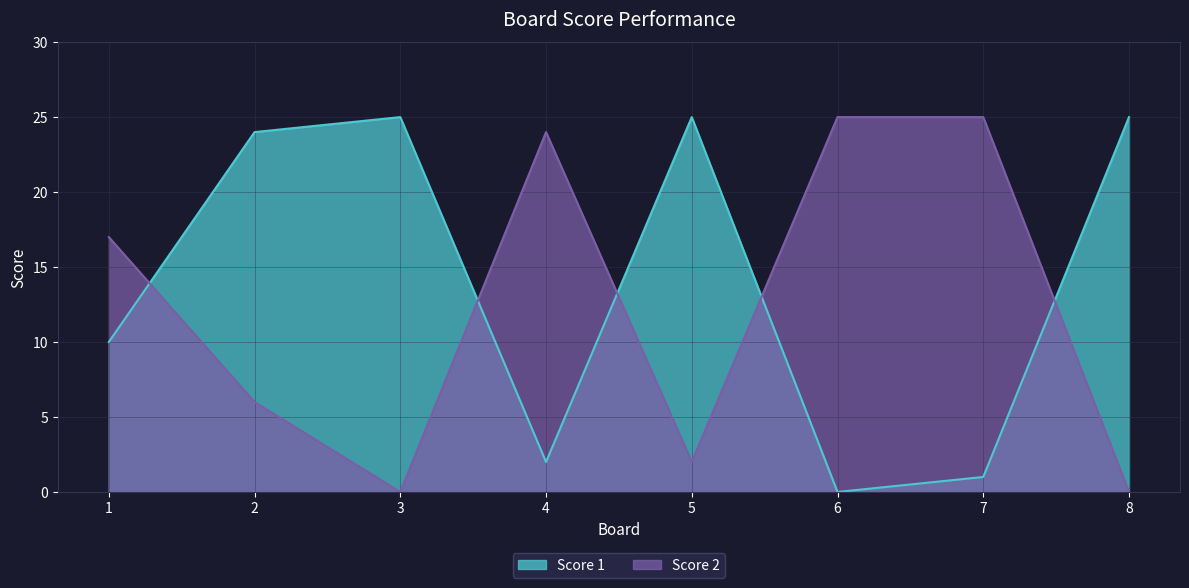

Which series has the largest total across all categories?

Score 1